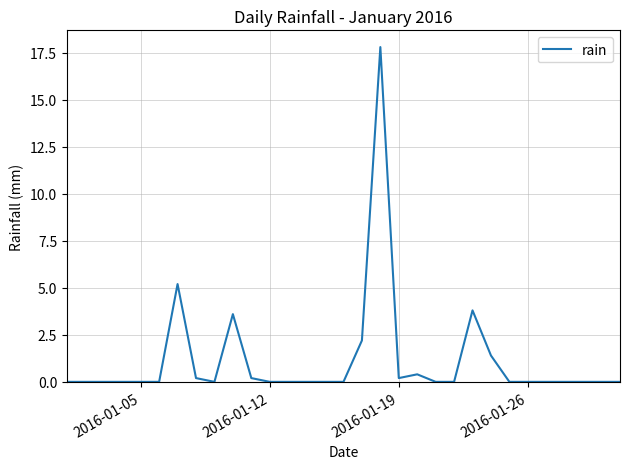

What is the maximum value shown in the chart?

17.8